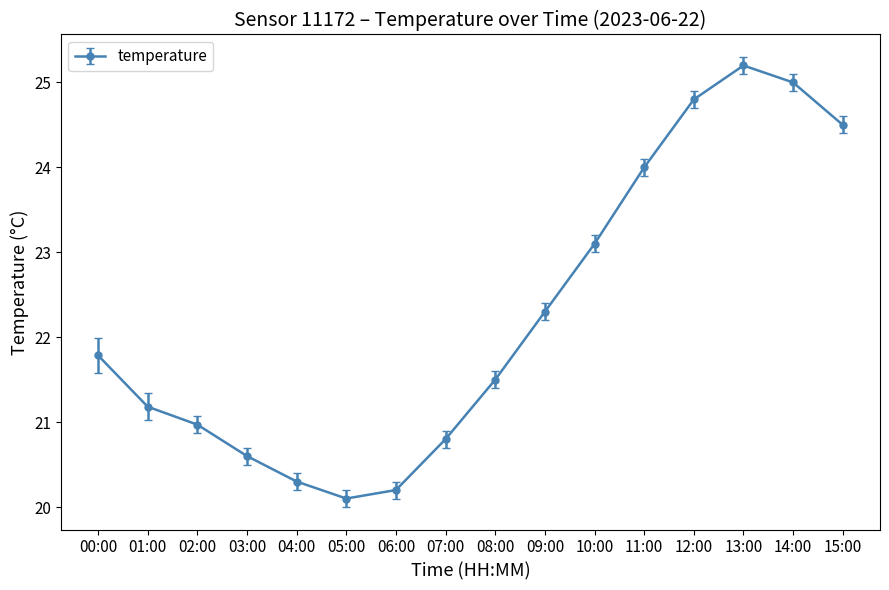

The chart shows a value of 41.4 at 10:00. True or false?

False